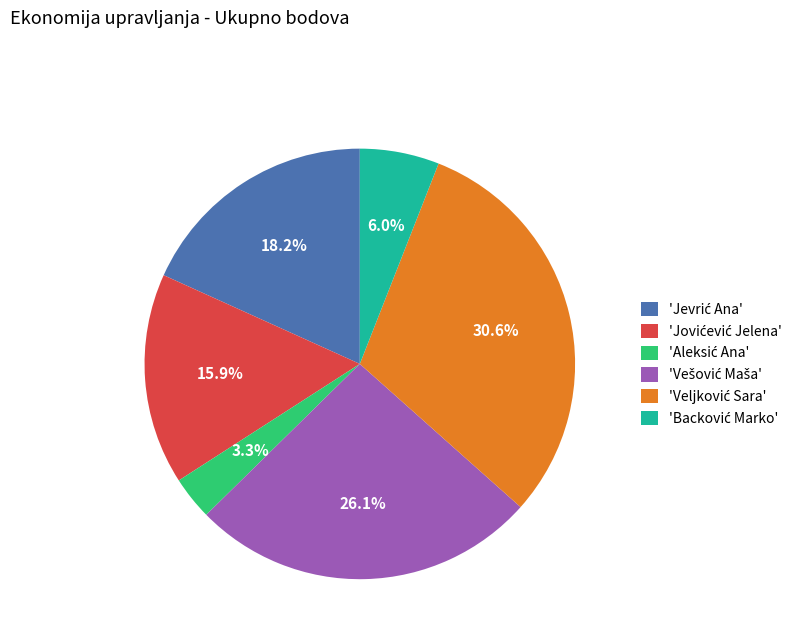

Count the number of slices in the pie.

6